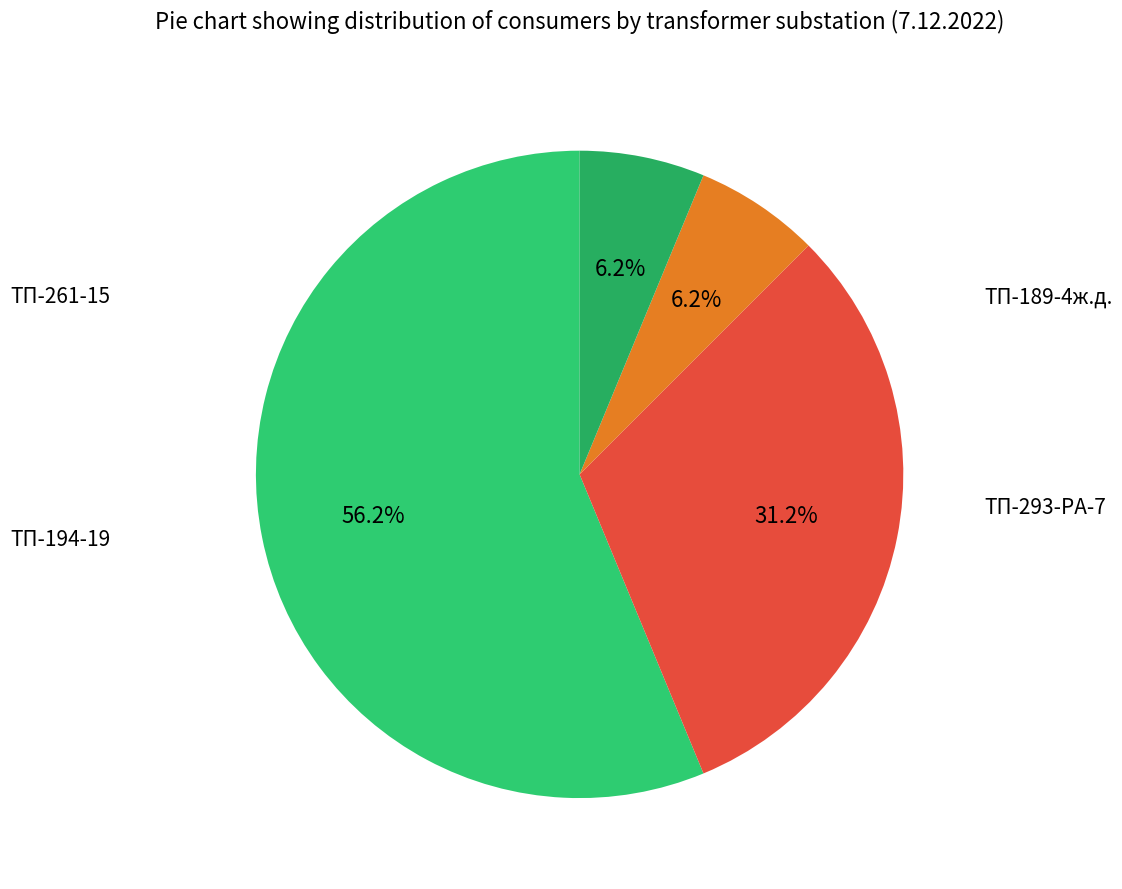

To the nearest percent, what is the difference between the largest and smallest slice percentages?

50%